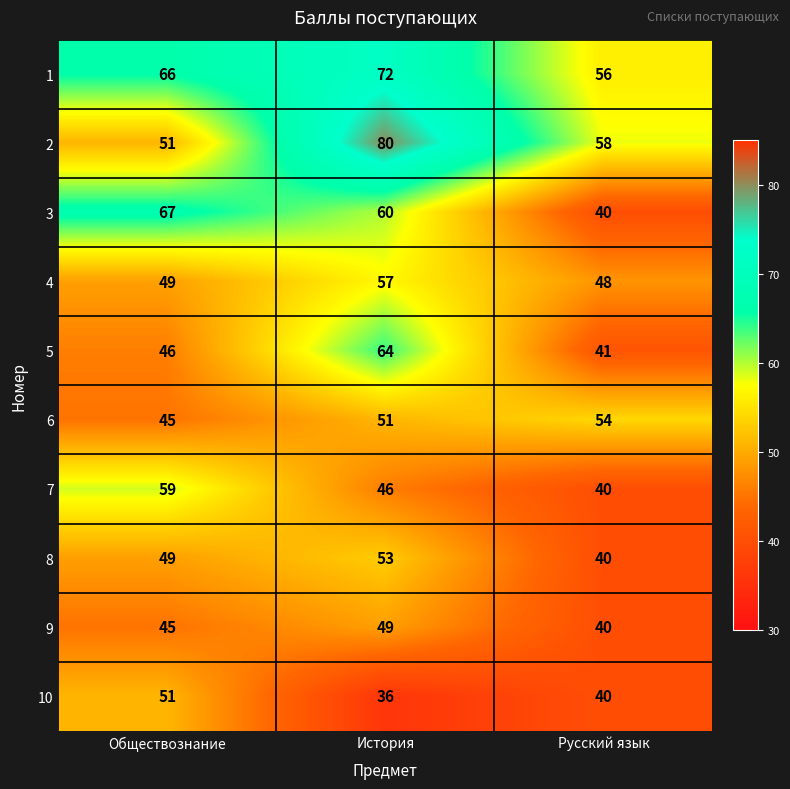

Rank the series by their maximum value, from lowest to highest.

9, 10, 8, 6, 4, 7, 5, 3, 1, 2